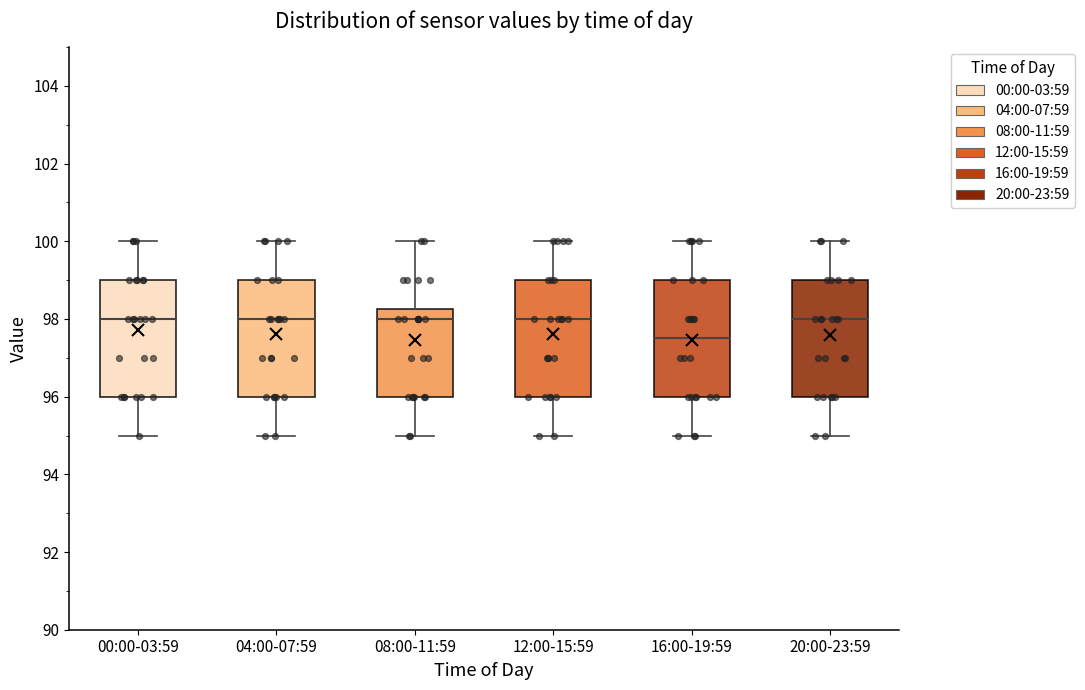

Reading left to right, transcribe this box plot: for each box, give where its median line is, the range the box spans, and where its two whiskers end, as read against the y-axis. The values are not printed on the chart, so give them approximately, as read against the axis.

00:00-03:59: median 98.0, box 96.0 to 99.0, whiskers 95.0 to 100.0
04:00-07:59: median 98.0, box 96.0 to 99.0, whiskers 95.0 to 100.0
08:00-11:59: median 98.0, box 96.0 to 98.2, whiskers 95.0 to 100.0
12:00-15:59: median 98.0, box 96.0 to 99.0, whiskers 95.0 to 100.0
16:00-19:59: median 97.6, box 96.0 to 99.0, whiskers 95.0 to 100.0
20:00-23:59: median 98.0, box 96.0 to 99.0, whiskers 95.0 to 100.0